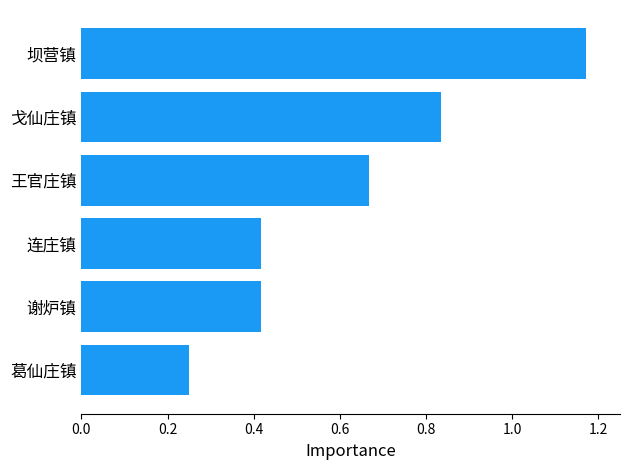

What is the change in value from 连庄镇 to 戈仙庄镇?

+0.4